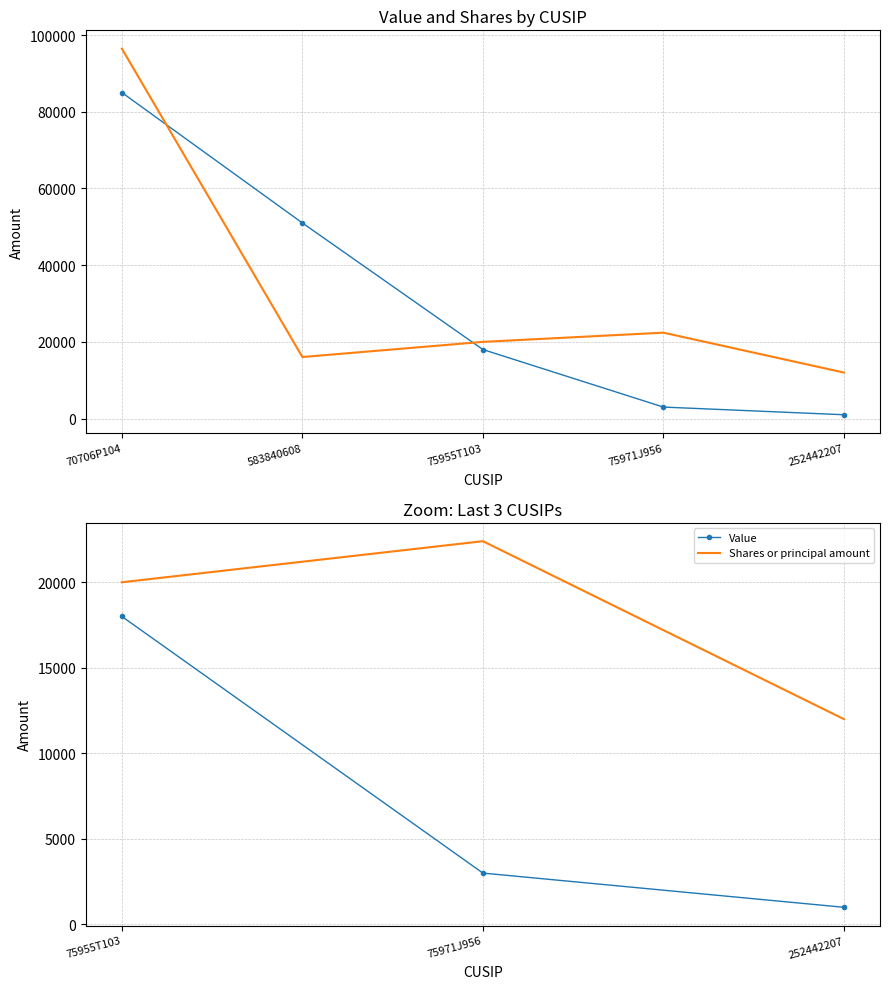

What is the label of the 2nd point from the left?

75971J956